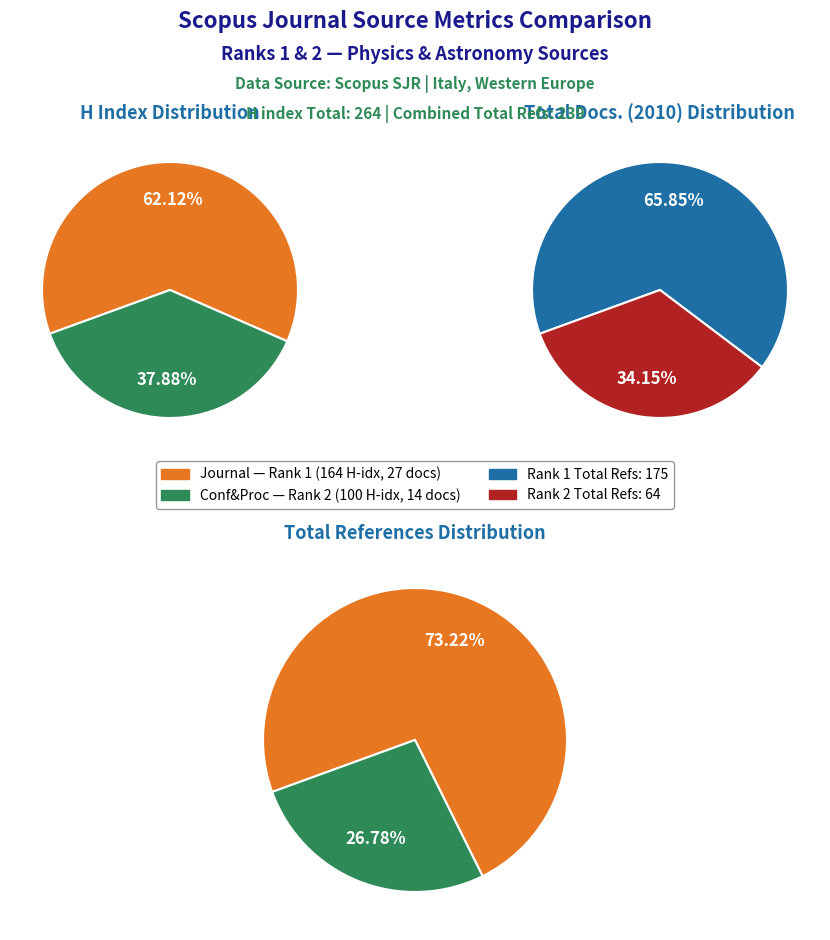

Does any single category account for the majority?

Yes